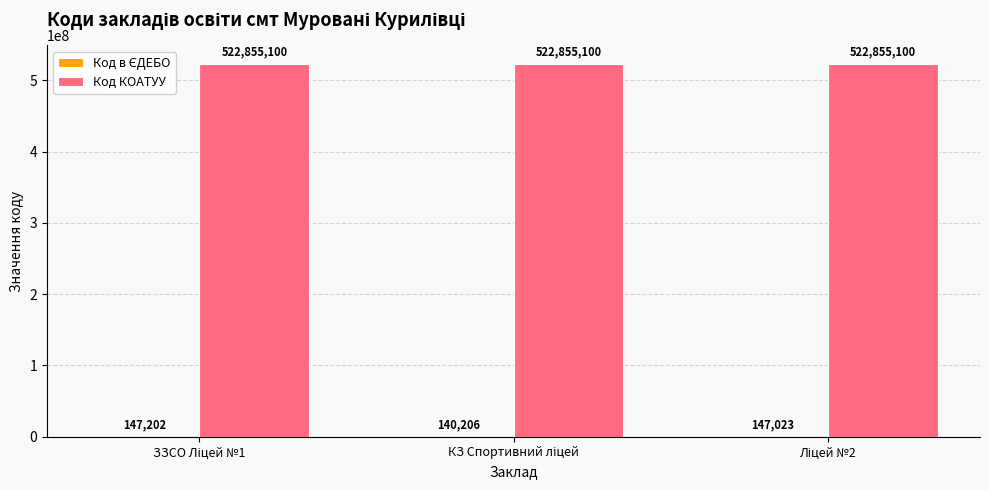

What is the greatest value displayed?

522855100